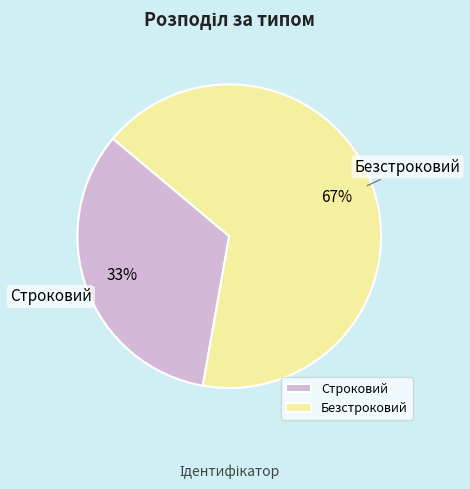

Does any single category account for the majority?

Yes